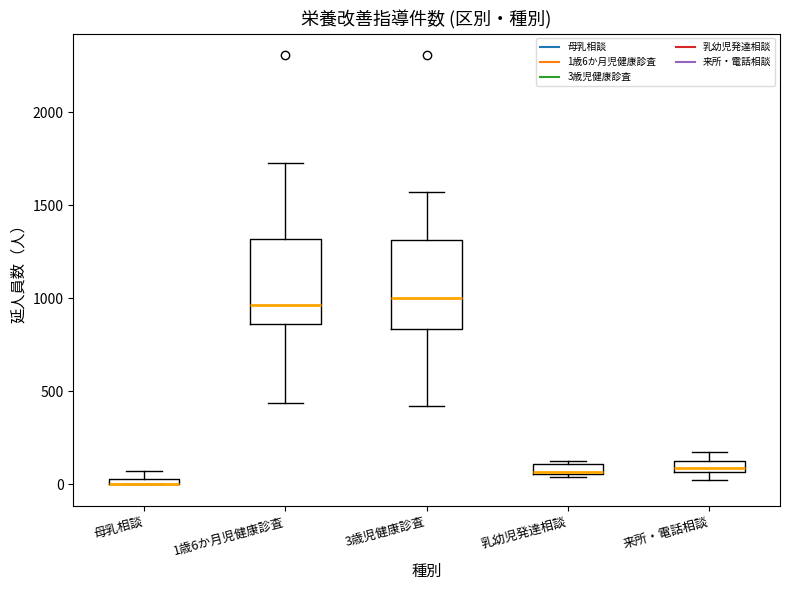

Where is the upper edge of the box for 母乳相談 on the y-axis? The values are not printed on the chart, so give them approximately, as read against the axis.

50